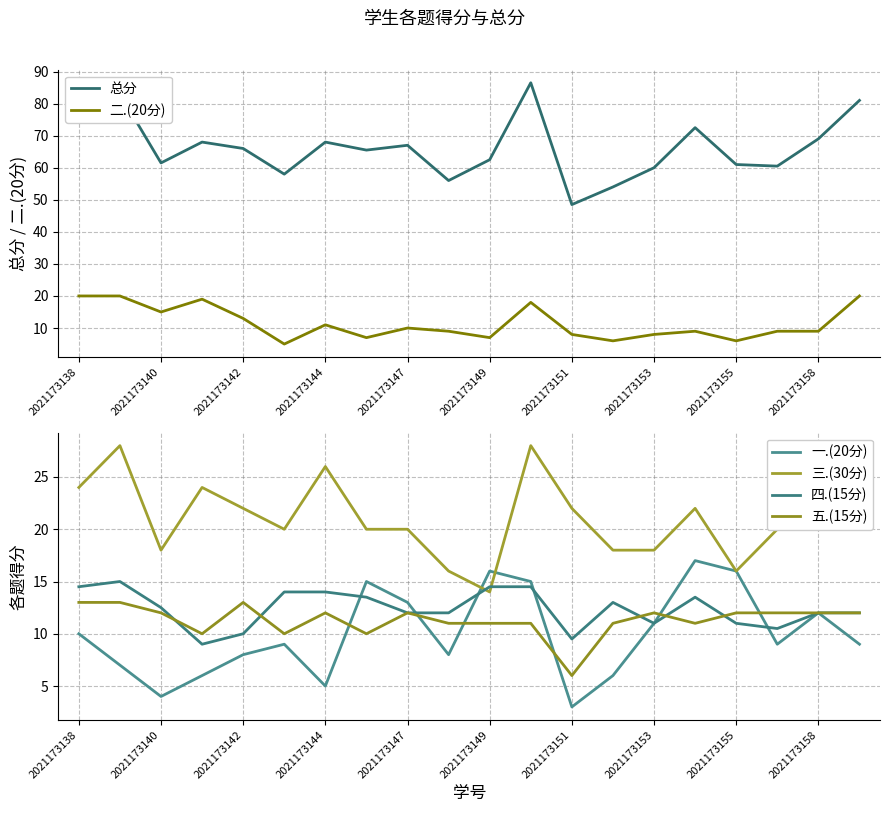

What are all the series names shown in the legend?

总分, 二.(20分), 一.(20分), 三.(30分), 四.(15分), 五.(15分)